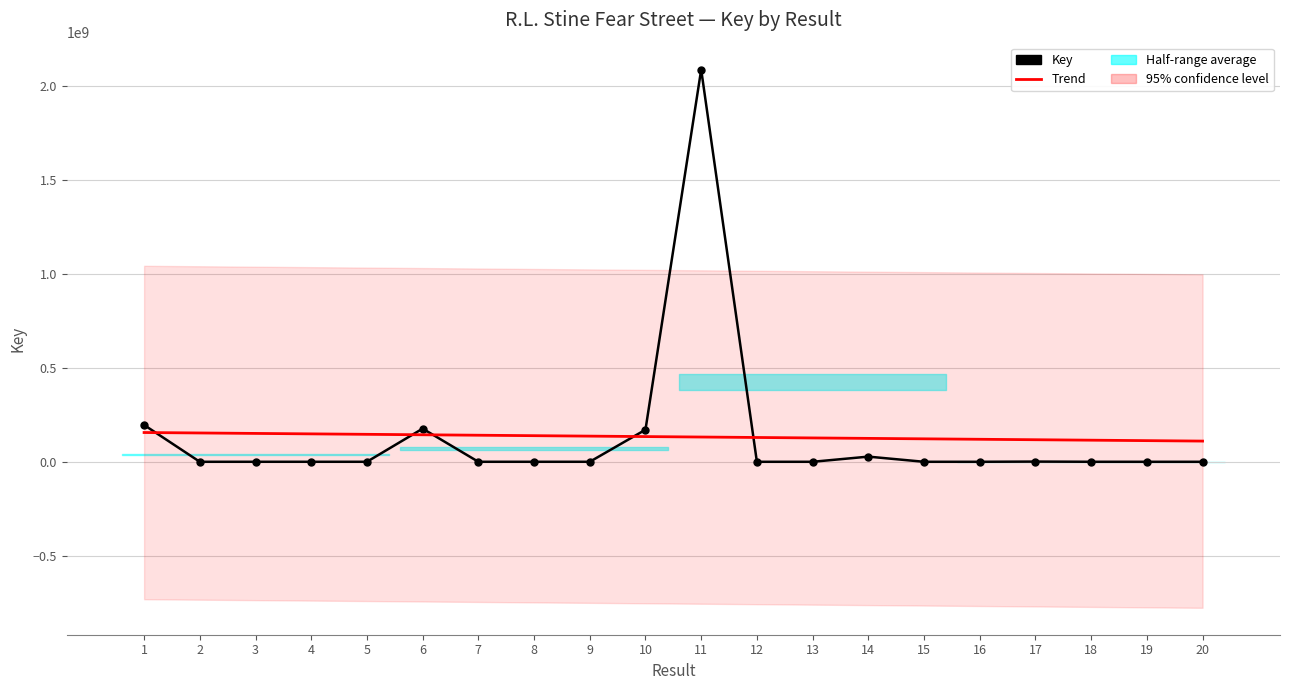

What is the approximate value of Trend at 18?

115045141.8